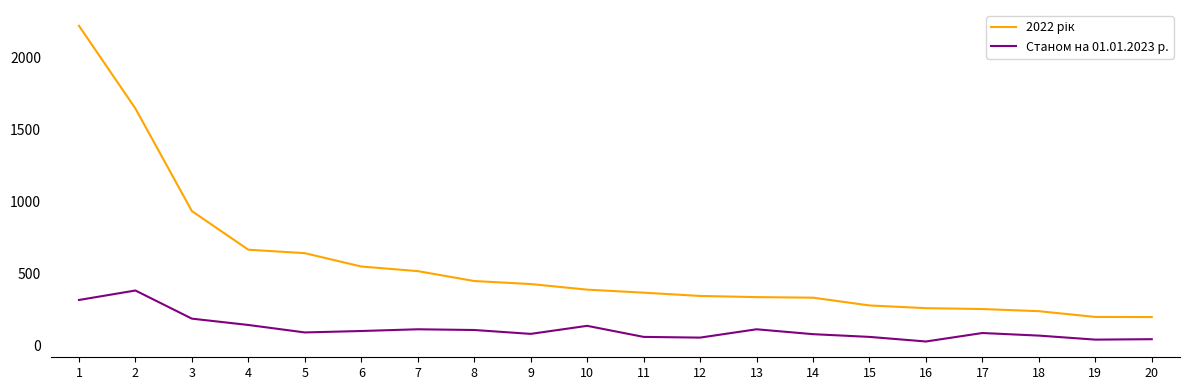

List the series in order of their overall mean, lowest first.

Станом на 01.01.2023 р., 2022 рік